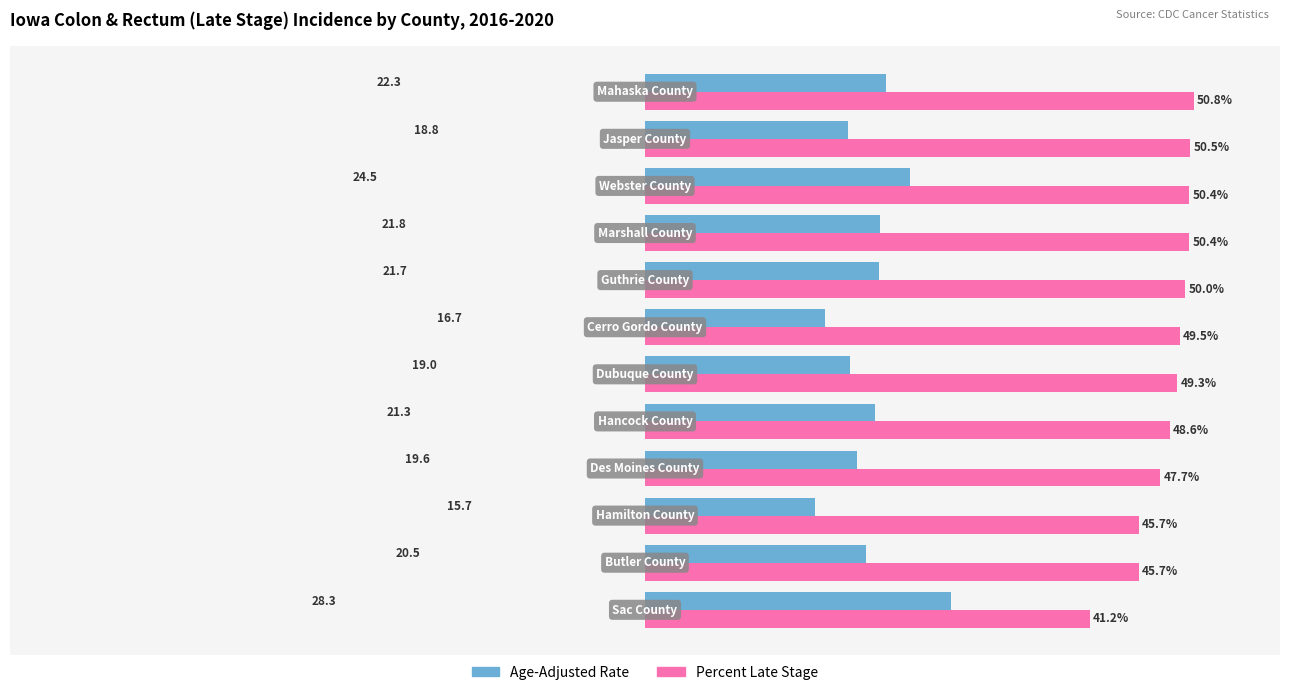

Rank the series by their average value, from highest to lowest.

Percent Late Stage, Age-Adjusted Rate